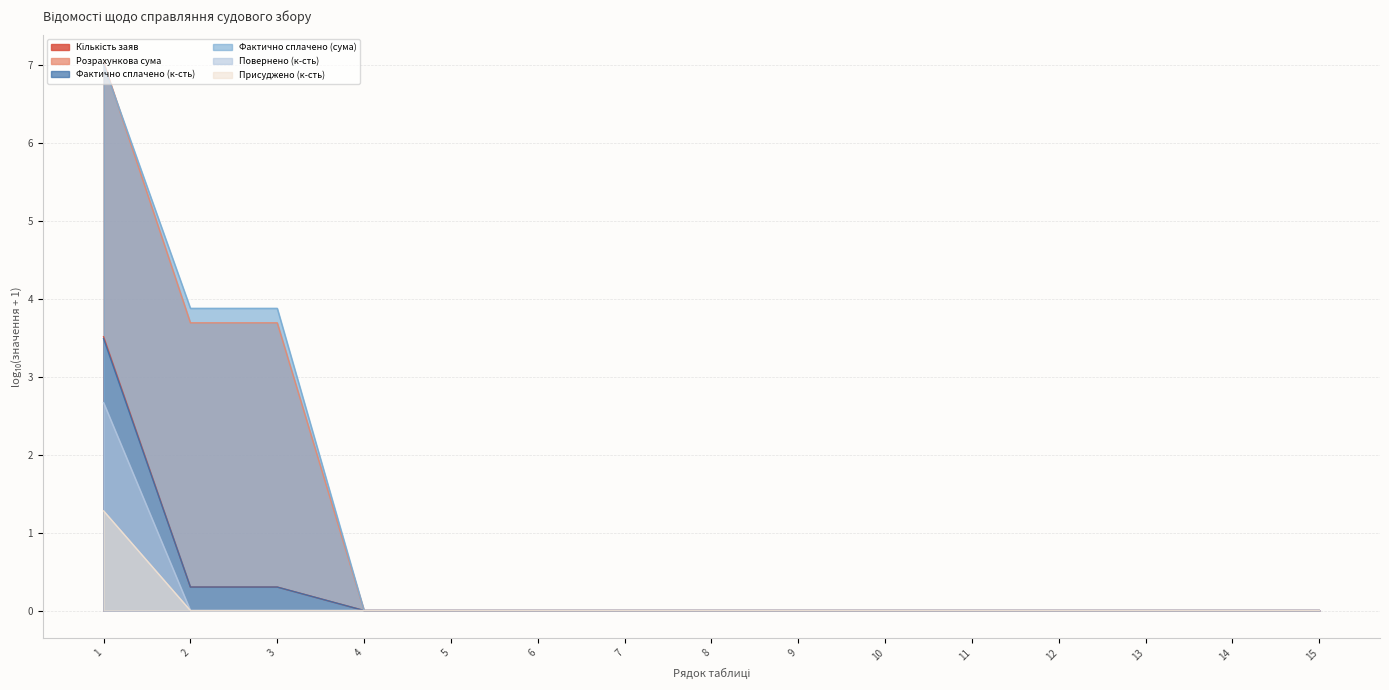

The value of Фактично сплачено (к-сть) at 2 is 0.4. True or false?

False